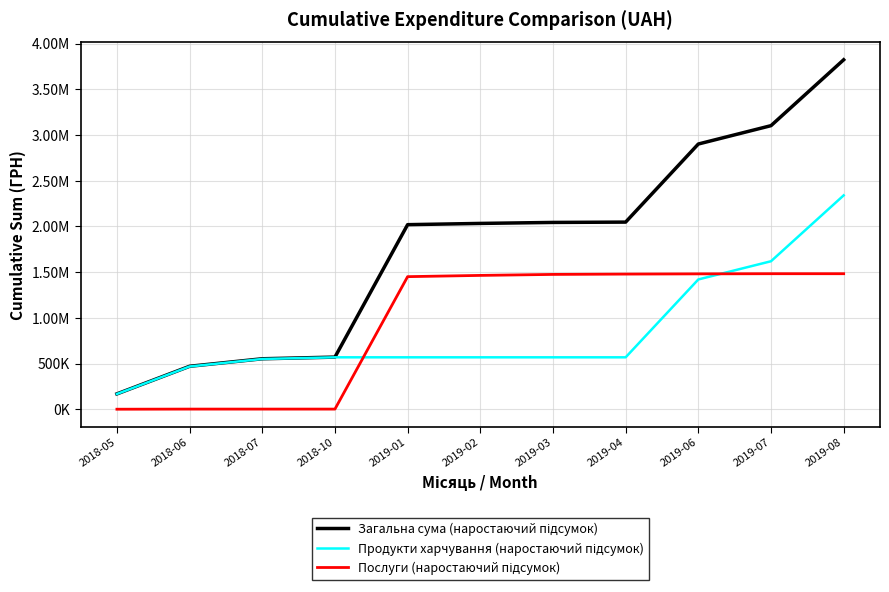

Does the chart have visible grid lines?

Yes